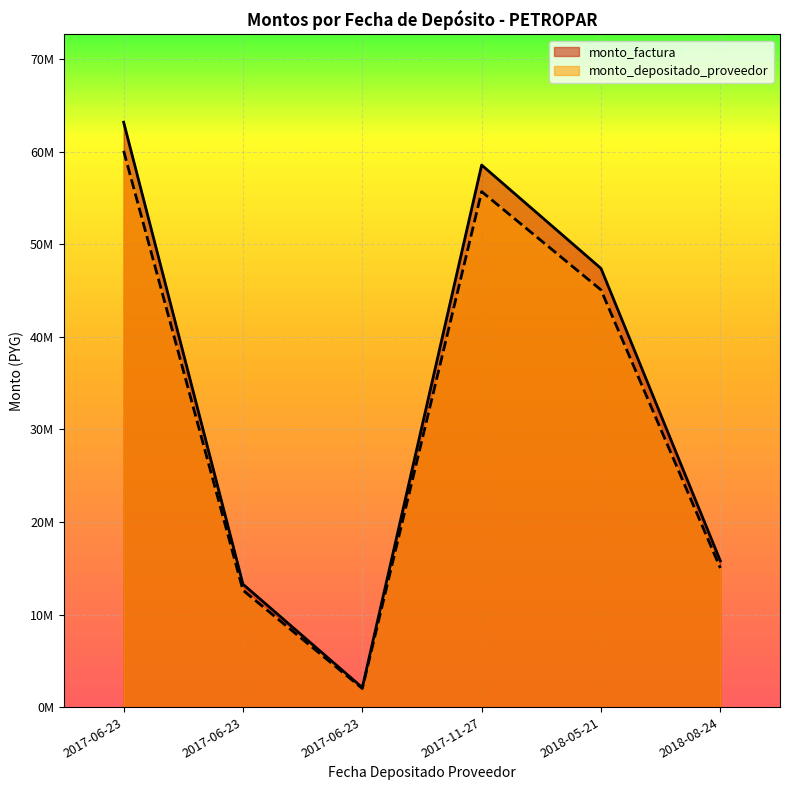

How many interior local valleys does the monto_factura series have?

1